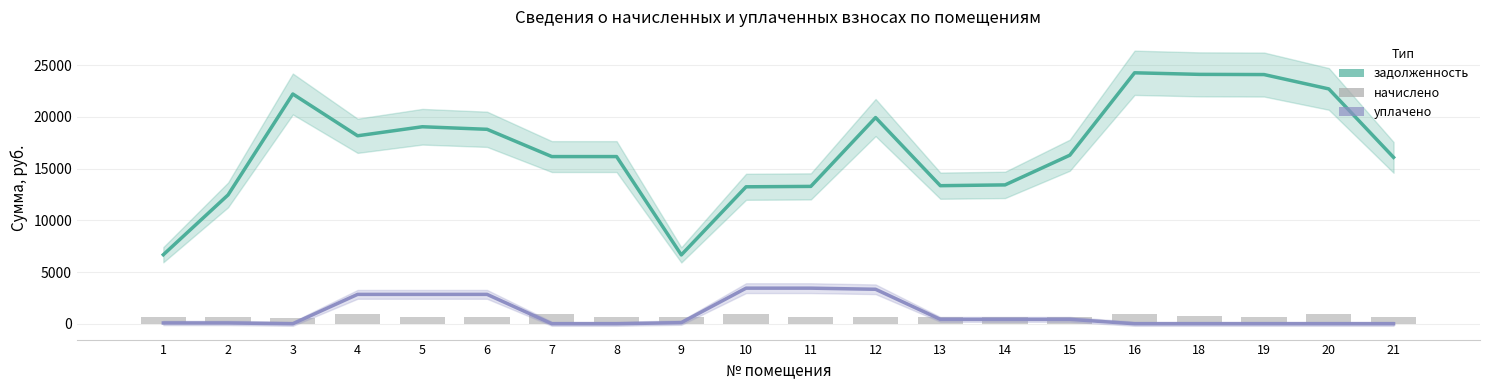

How many data points does each series have?

20